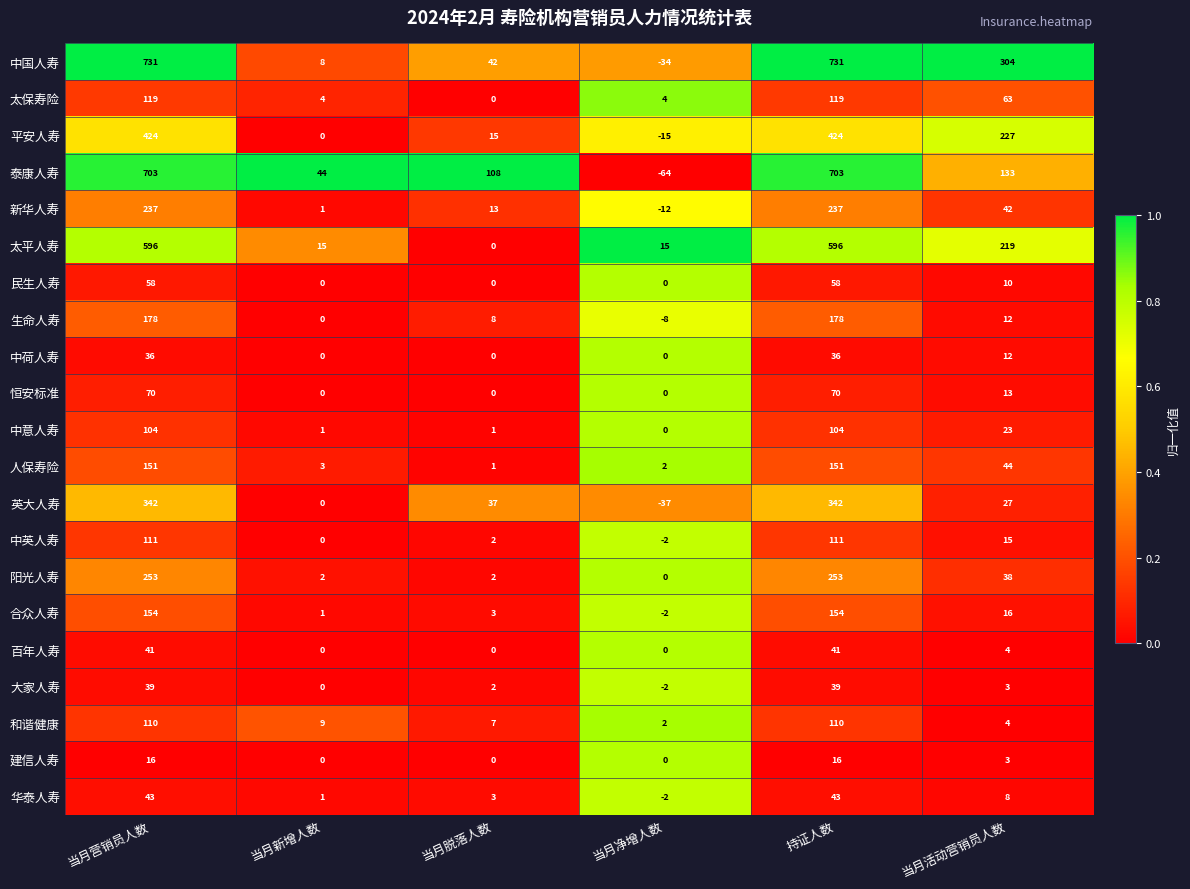

Rank the series by their maximum value, from lowest to highest.

建信人寿, 中荷人寿, 大家人寿, 百年人寿, 华泰人寿, 民生人寿, 恒安标准, 中意人寿, 和谐健康, 中英人寿, 太保寿险, 人保寿险, 合众人寿, 生命人寿, 新华人寿, 阳光人寿, 英大人寿, 平安人寿, 太平人寿, 泰康人寿, 中国人寿